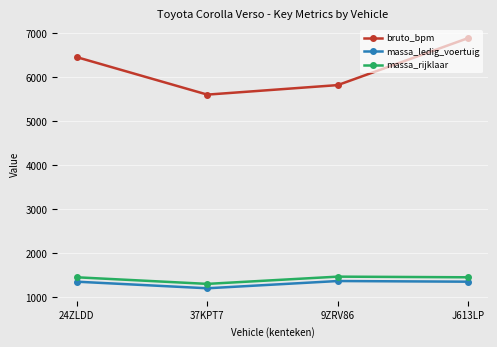

The massa_rijklaar series shows 1445 at 24ZLDD. True or false?

True